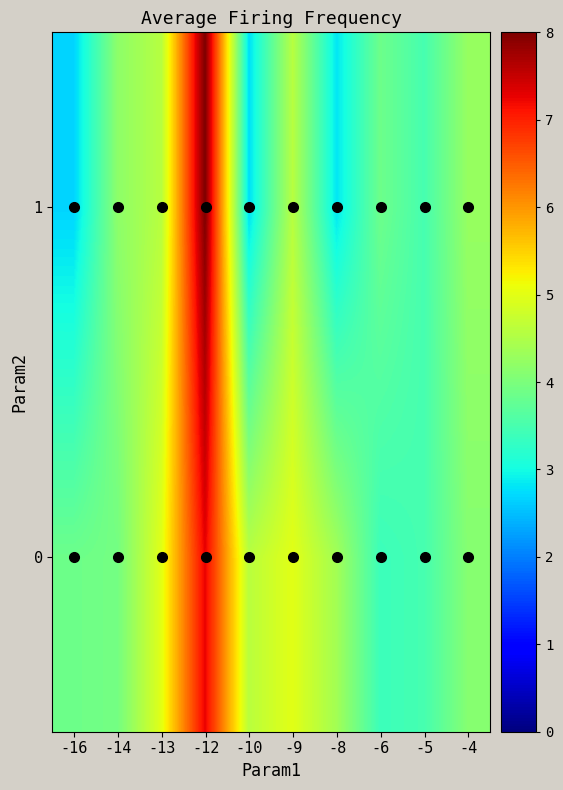

At which category is the sum across all series the highest?

-12